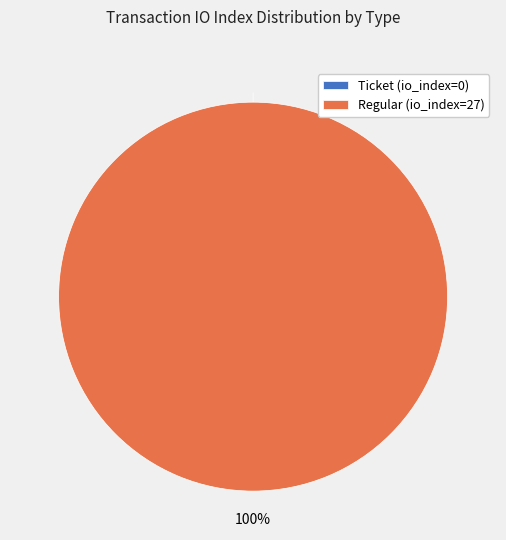

Does Ticket (io_index=0) represent more than half of the total?

No